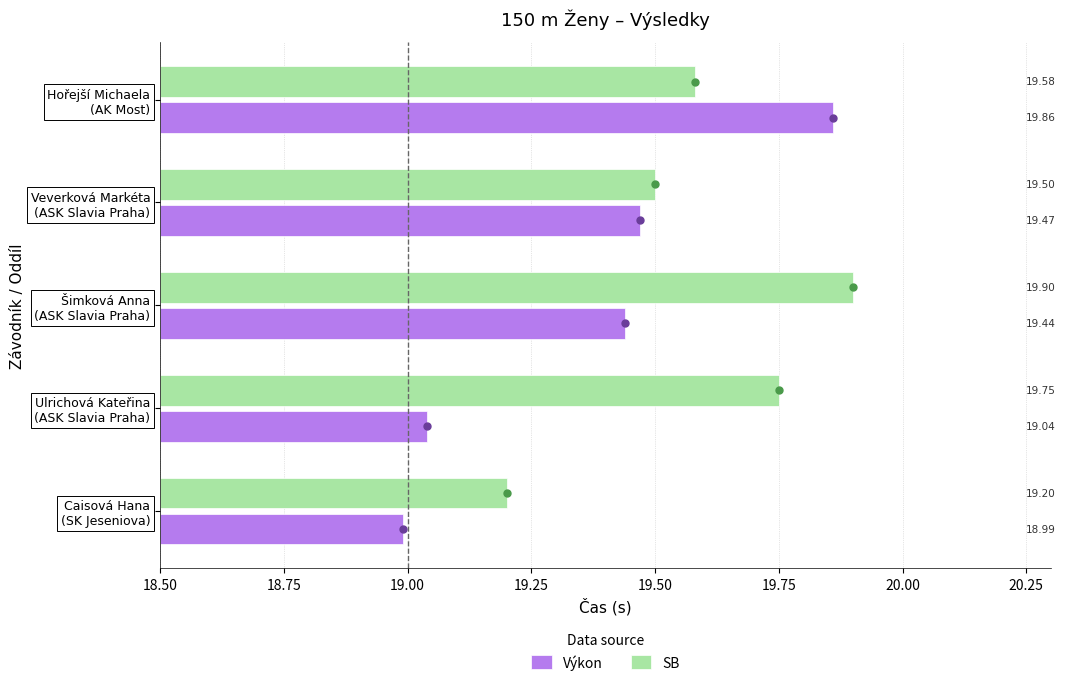

Is the value of Výkon at Veverková Markéta (ASK Slavia Praha) greater than the value of SB at Caisová Hana (SK Jeseniova)?

Yes